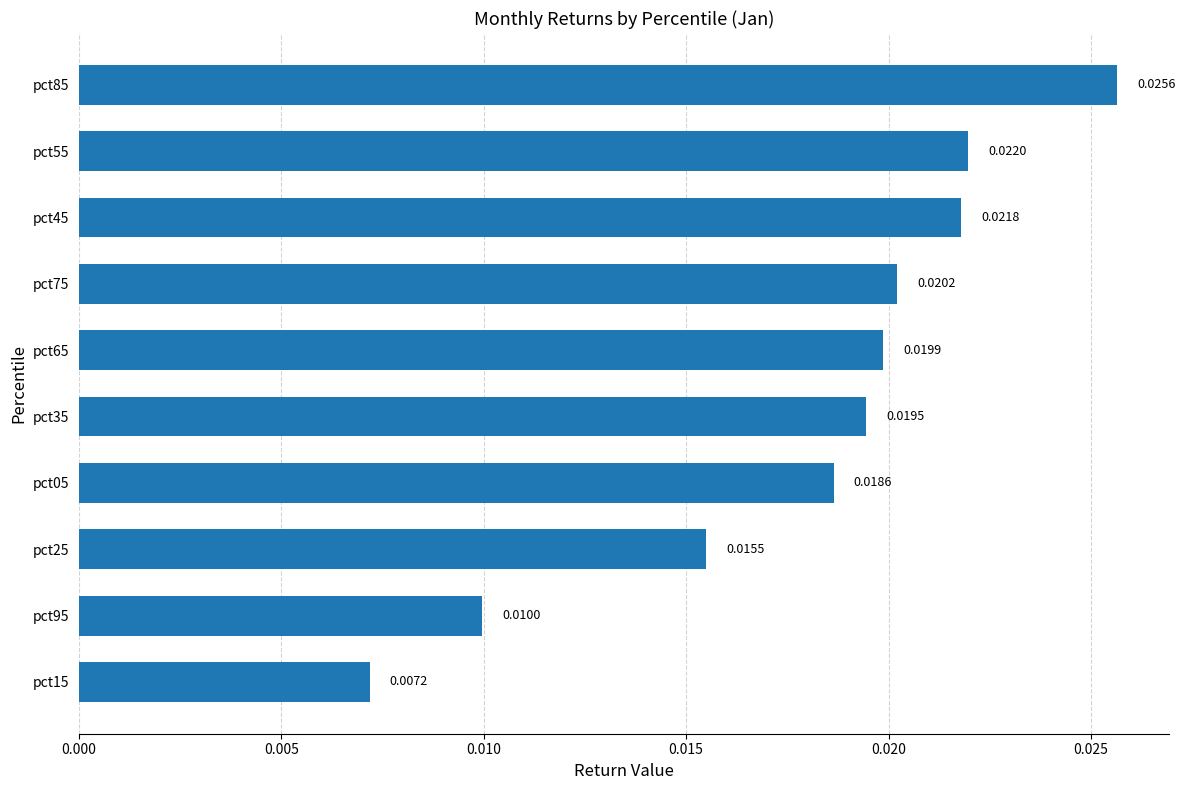

List the labels in order of value, largest first.

pct85, pct55, pct45, pct75, pct65, pct35, pct05, pct25, pct95, pct15